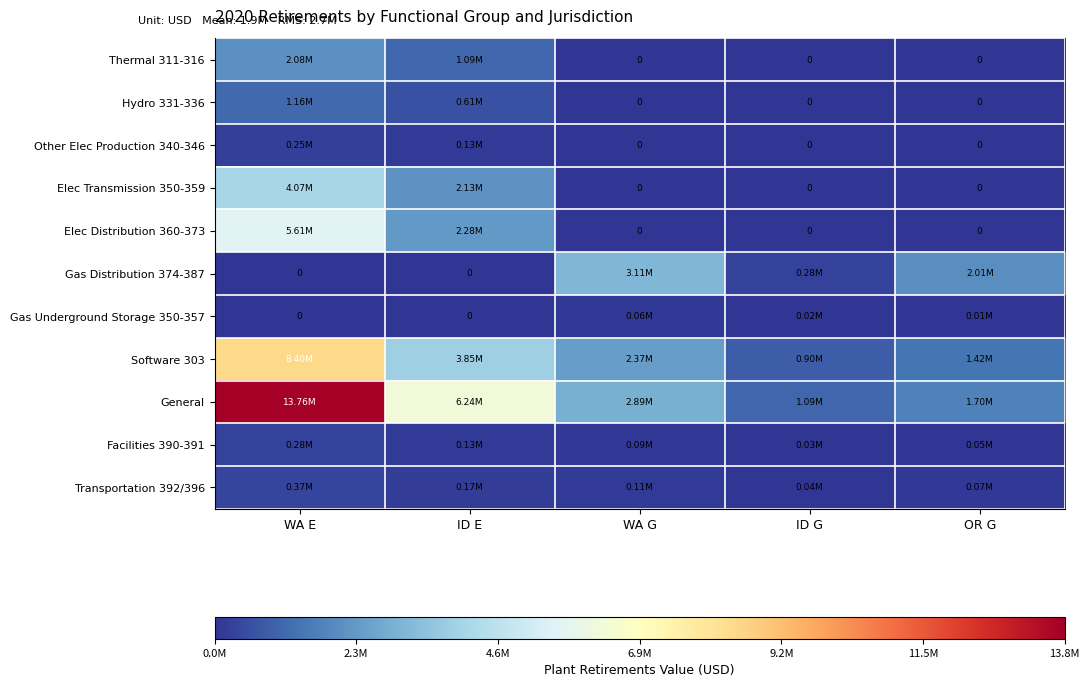

What is the difference between the maximum and second lowest values in the Gas Distribution 374-387 series?

3111055.9